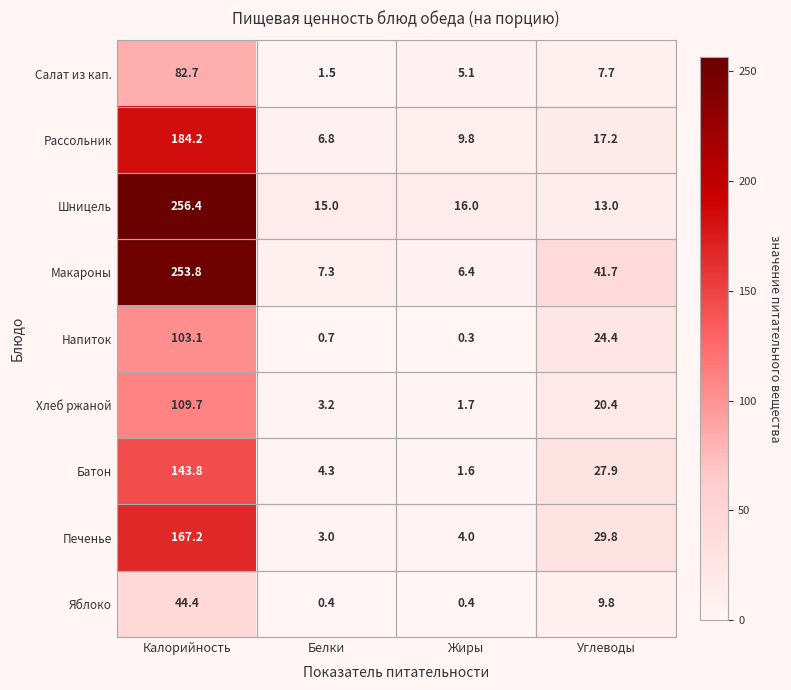

Which series has the largest total across all categories?

Макароны